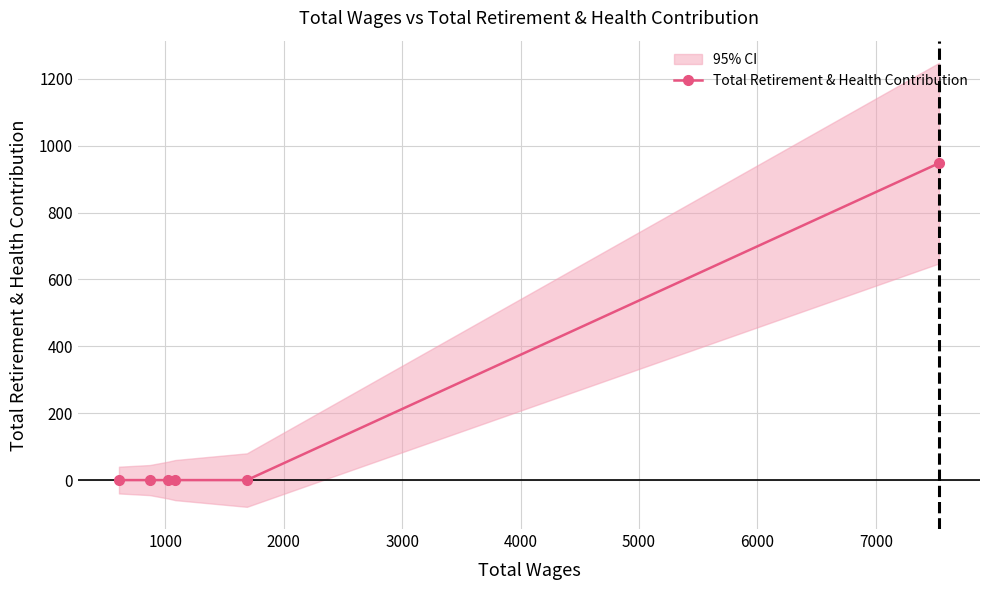

How many positive values are there?

1